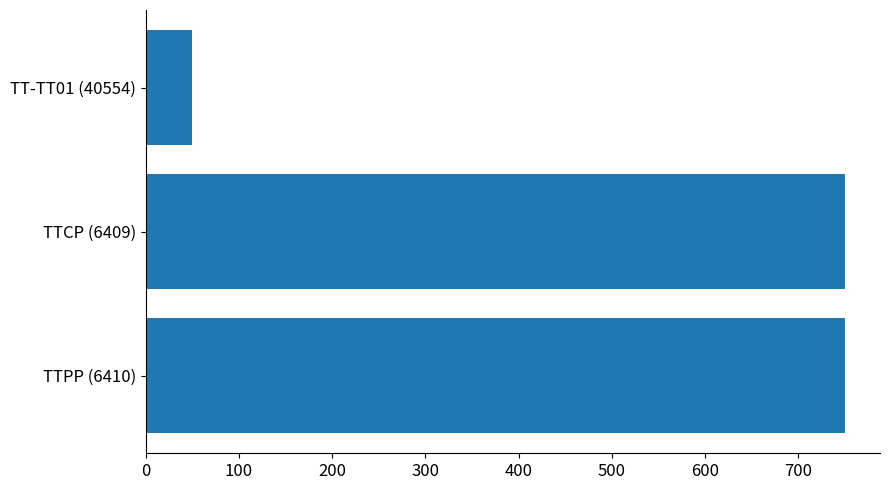

What is the minimum value shown in the chart?

50